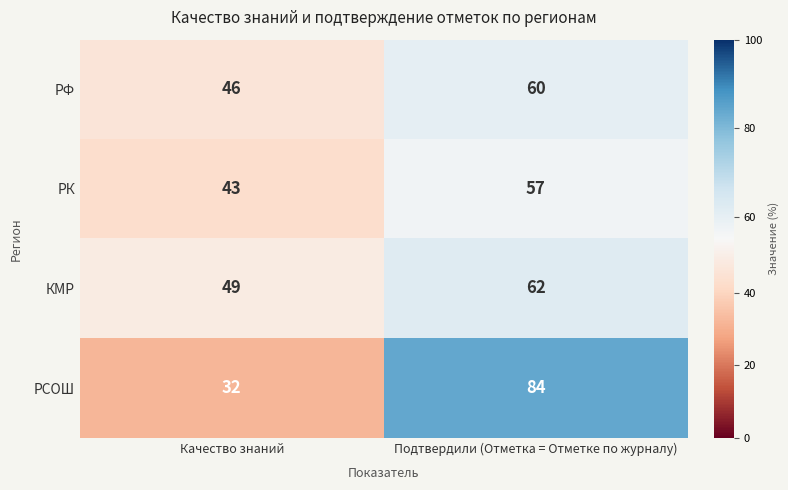

At which category does the chart reach its minimum across all series?

Качество знаний